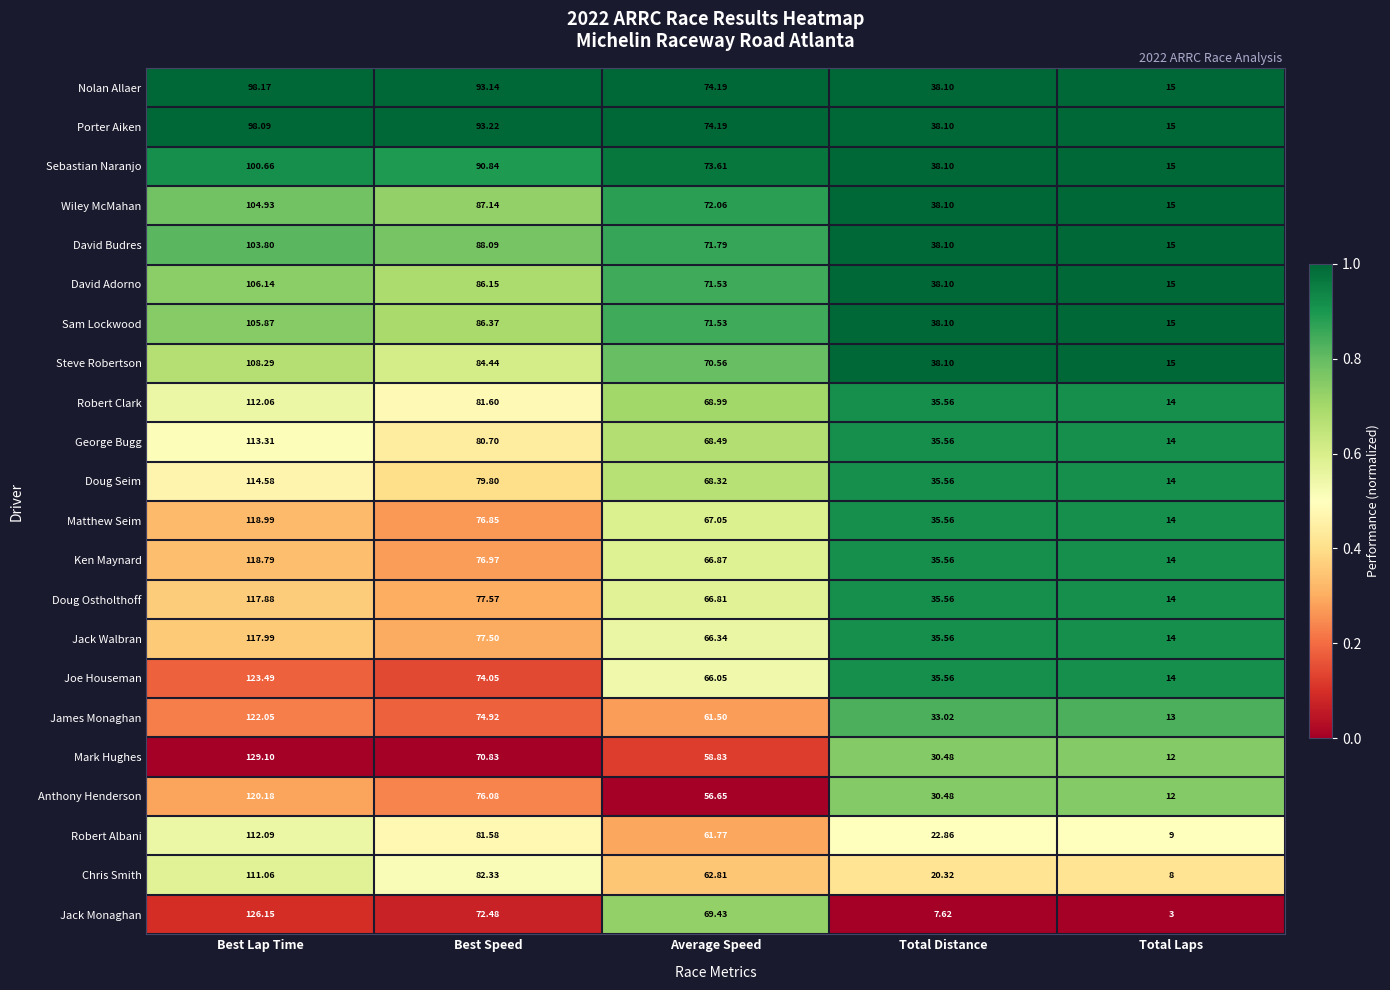

Which series has the largest range (max minus min)?

Jack Monaghan